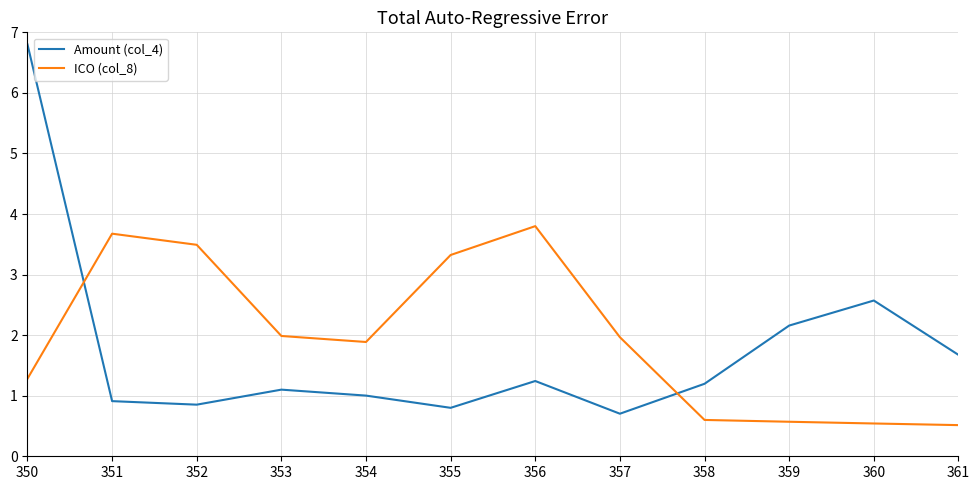

What is the lowest value of the Amount (col_4) series?

0.7